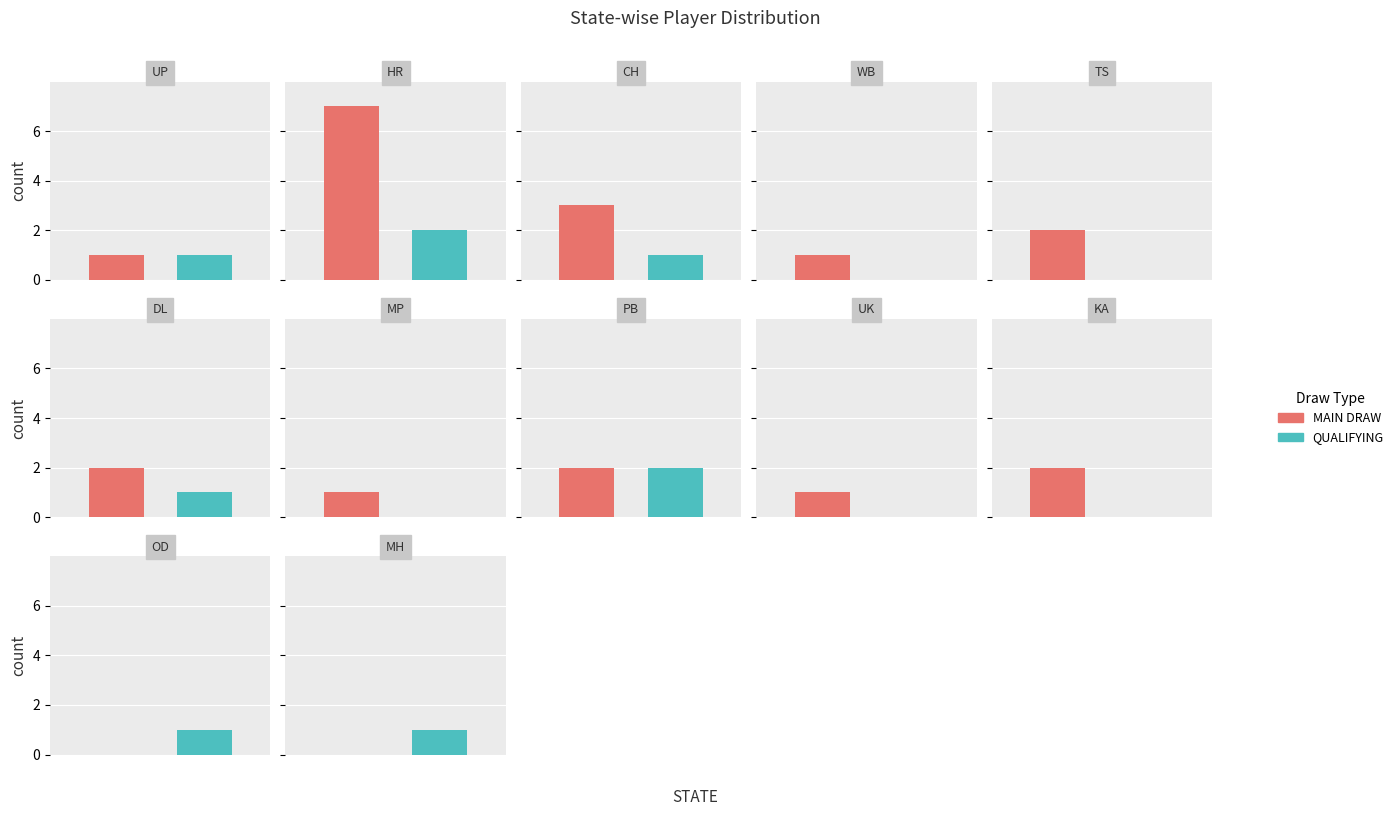

Reading right to left, list all the values displayed in this chart.

main_draw_counts: 0	0	2	1	2	1	2	2	1	3	7	1
qualifying_counts: 1	1	0	0	2	0	1	0	0	1	2	1